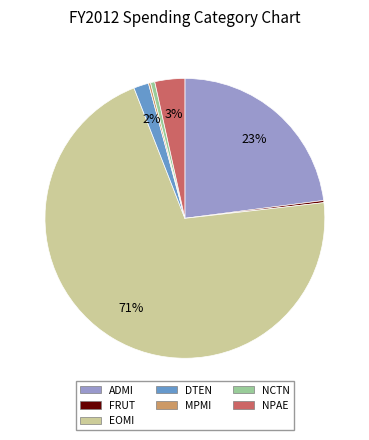

To the nearest percent, what is the combined percentage of NPAE and DTEN?

5%